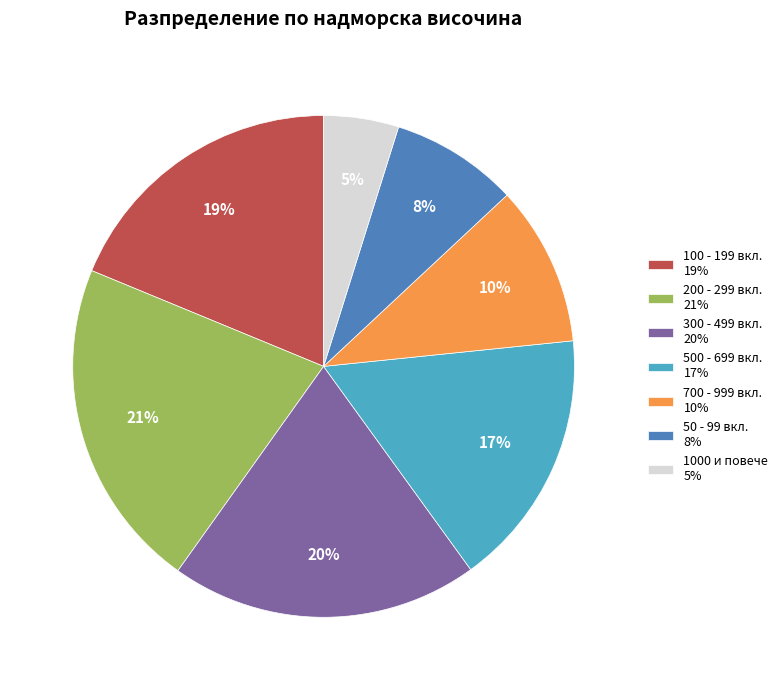

What percentage is the 1000 и повече 5% slice, to the nearest percent?

5%